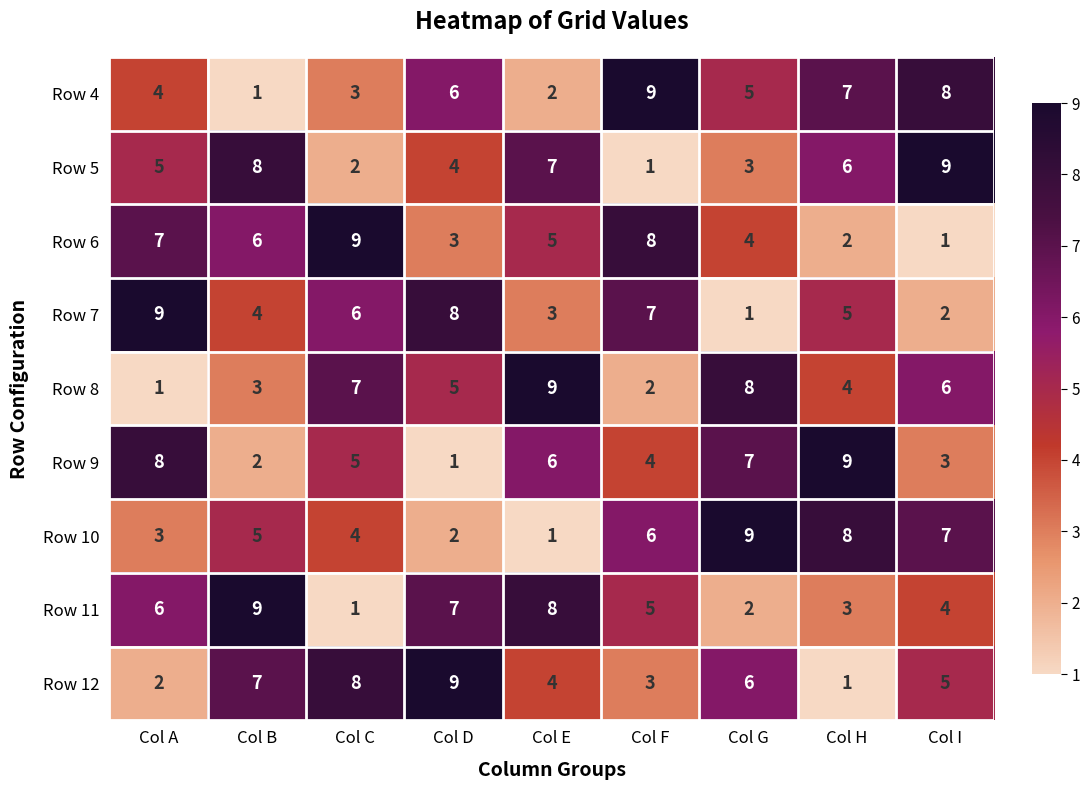

What is the sum of all Row 9 values?

45